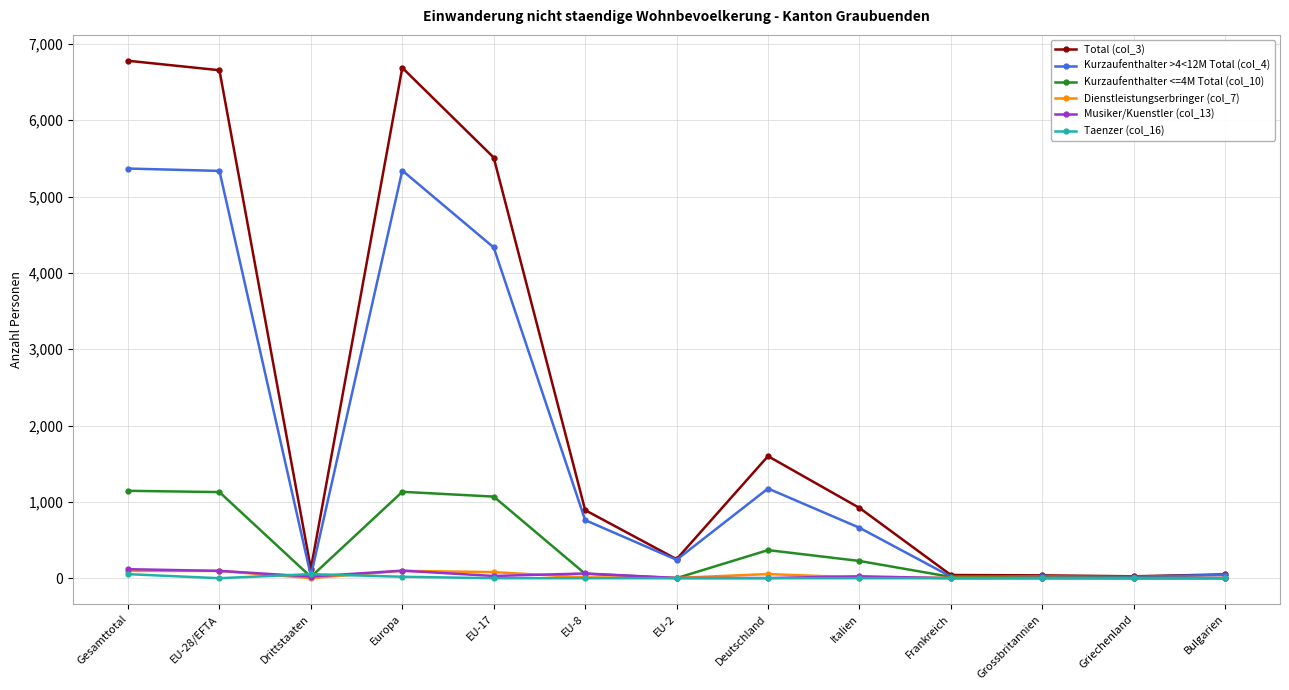

How many values in the Kurzaufenthalter >4<12M Total (col_4) series are below 661?

6